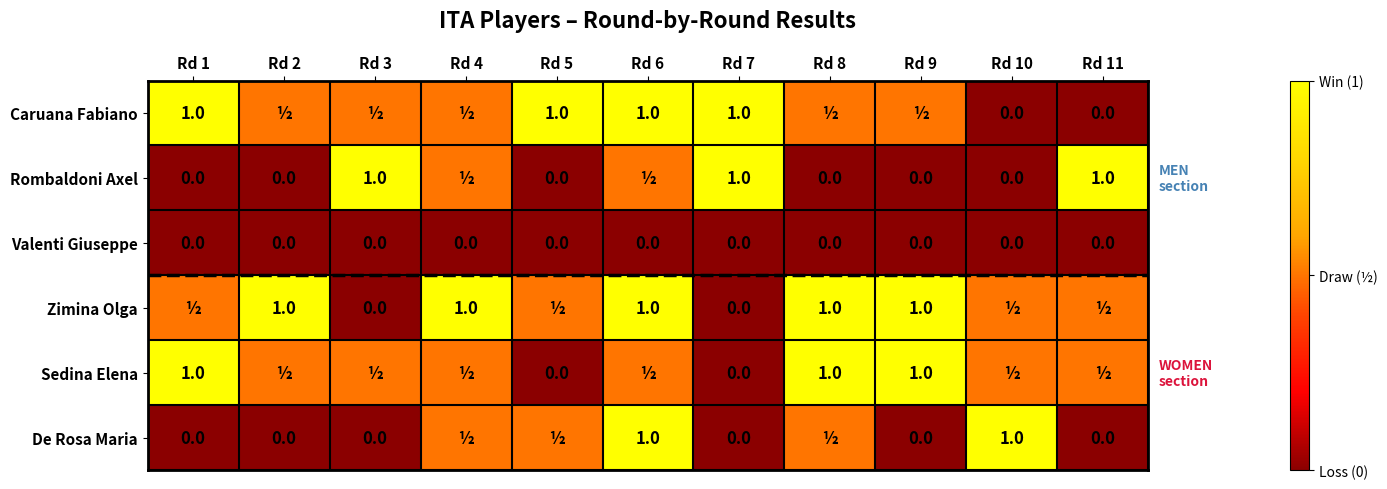

The value of Valenti Giuseppe at Rd 5 is 0.0. True or false?

True